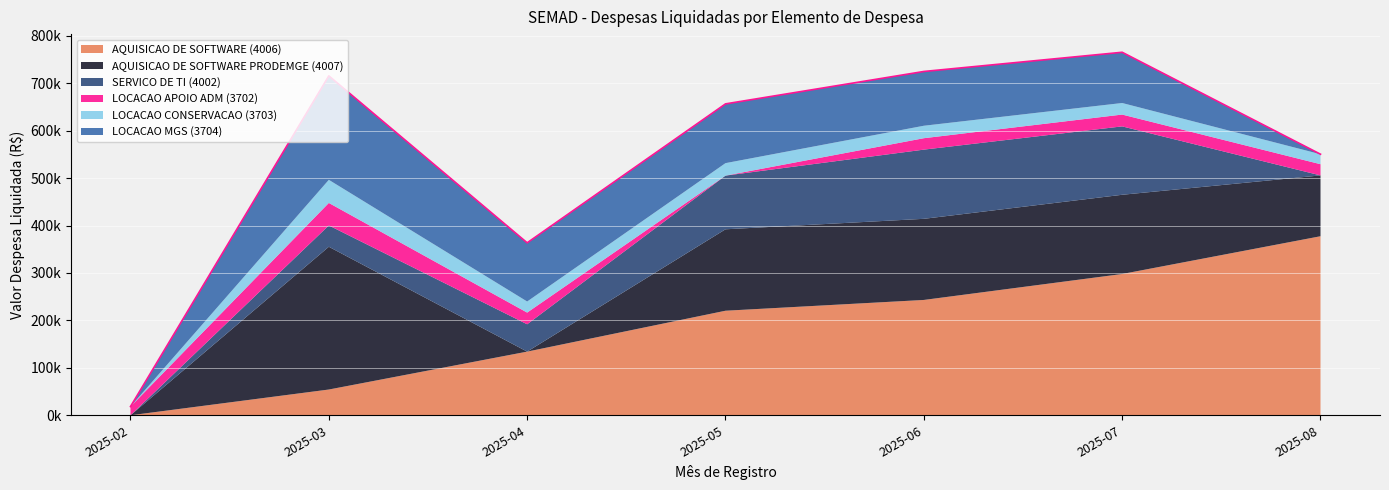

What is the value of the SERVICO DE TI (4002) point at the 3rd from the left?

57632.8